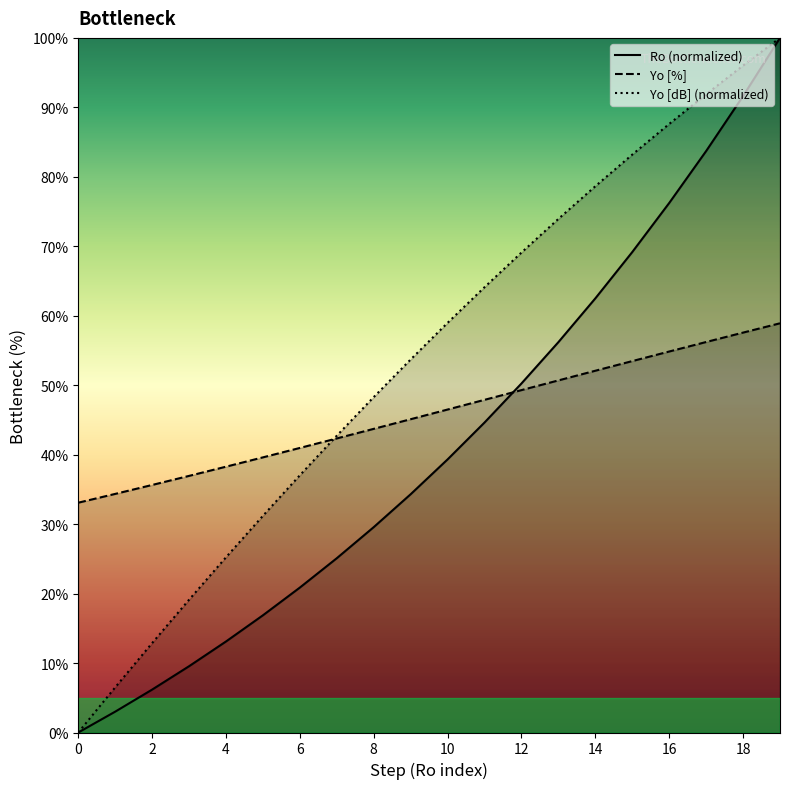

True or false: Yo_pct and Ro intersect in this chart.

True